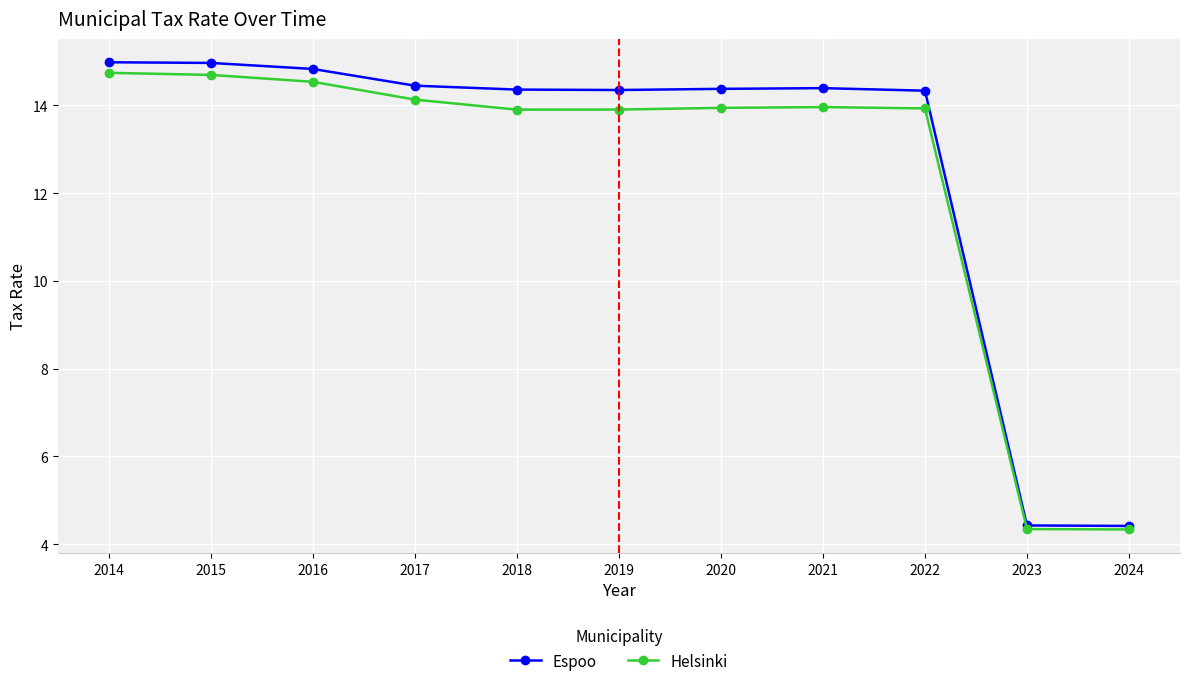

Where does the Helsinki series first go above 13?

2014